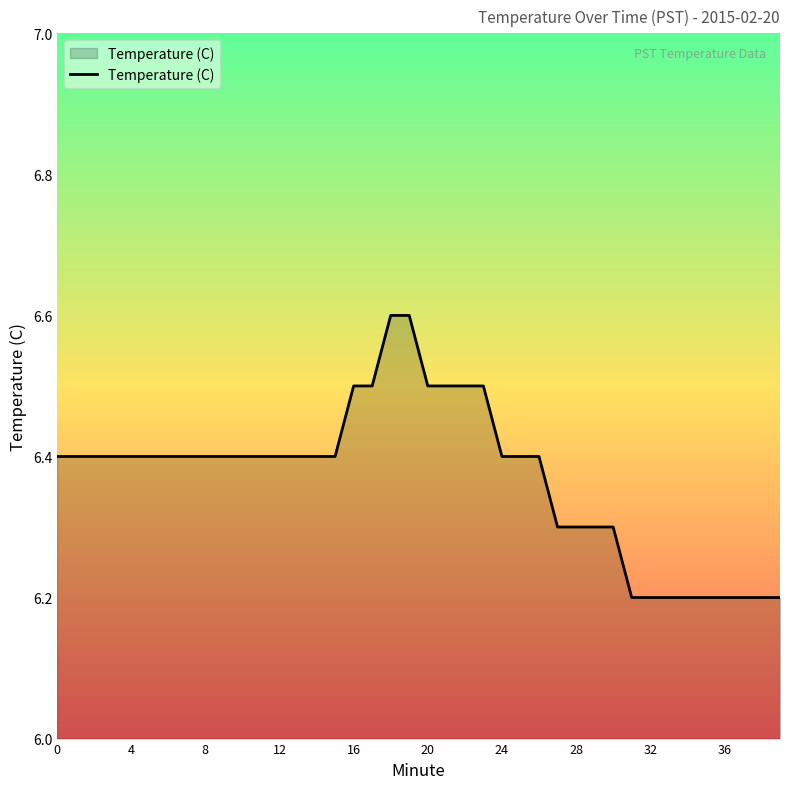

What is the minimum value shown in the chart?

6.2